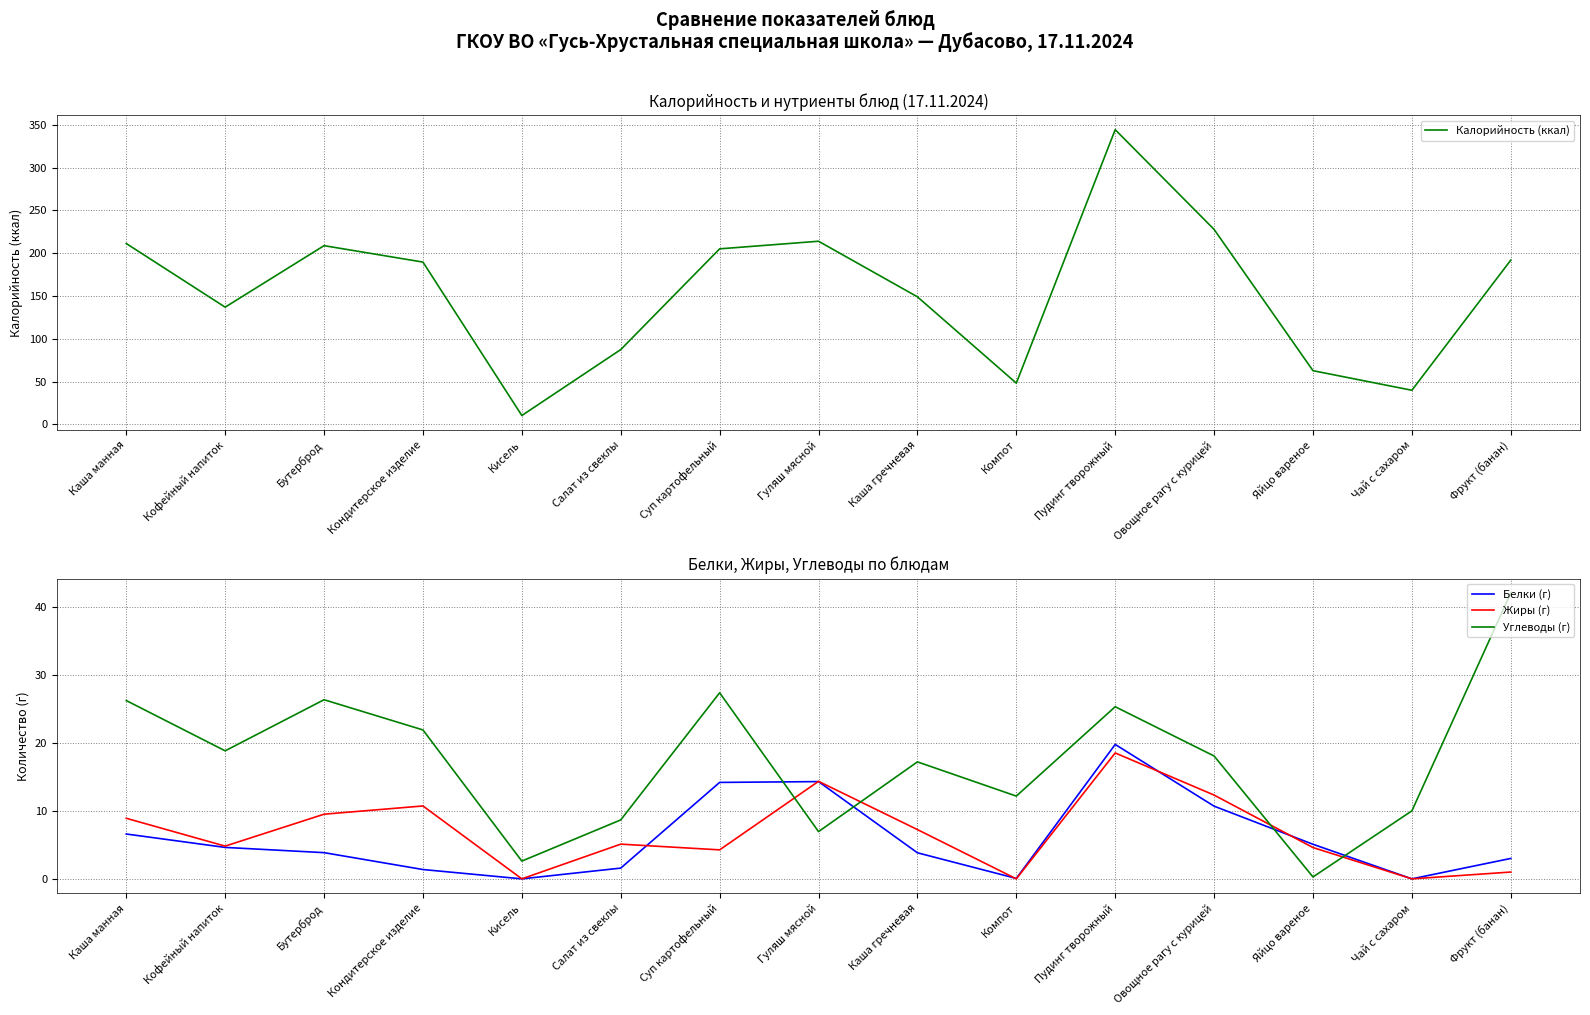

What is the minimum value for Углеводы (г)?

0.3